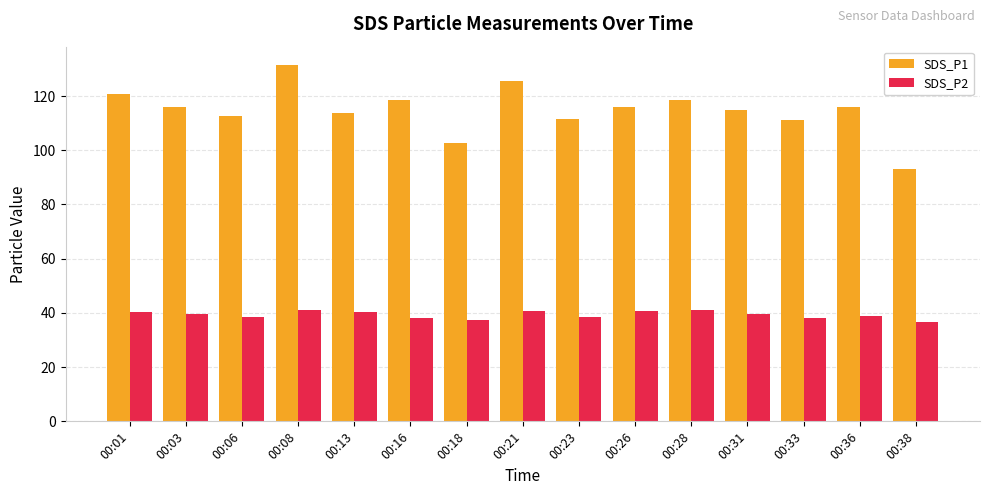

Count the number of categories in the chart.

15